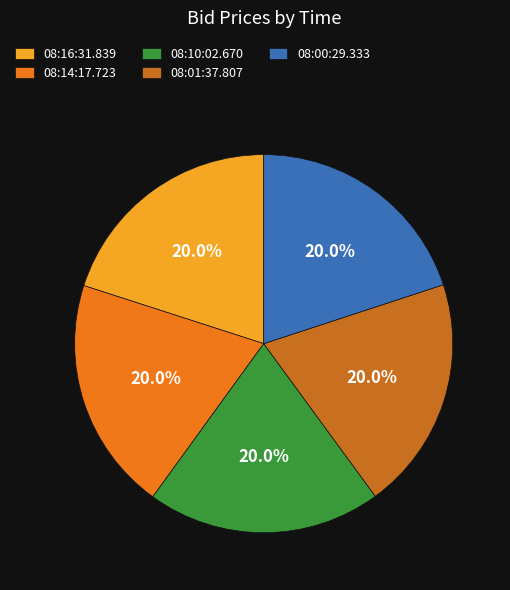

To the nearest percent, what is the combined percentage of 08:00:29.333 and 08:10:02.670?

40%